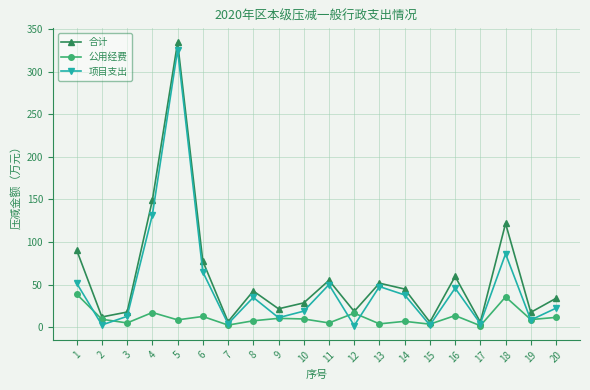

What is the value of the 项目支出 point at the 9th from the left?

11.2